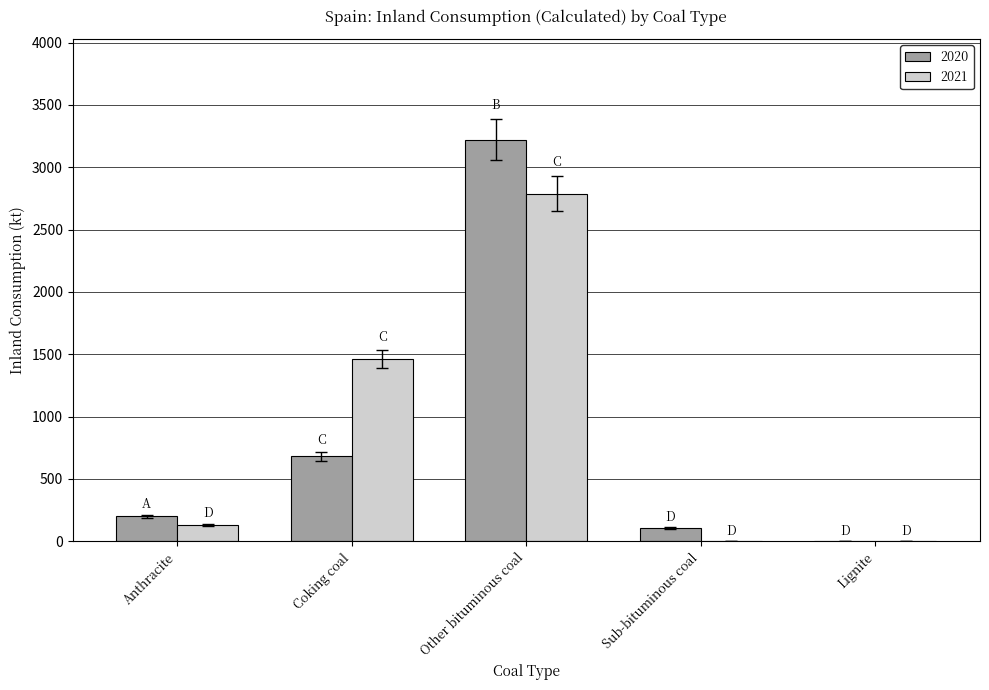

The 2021 series shows 130 at Anthracite. True or false?

True